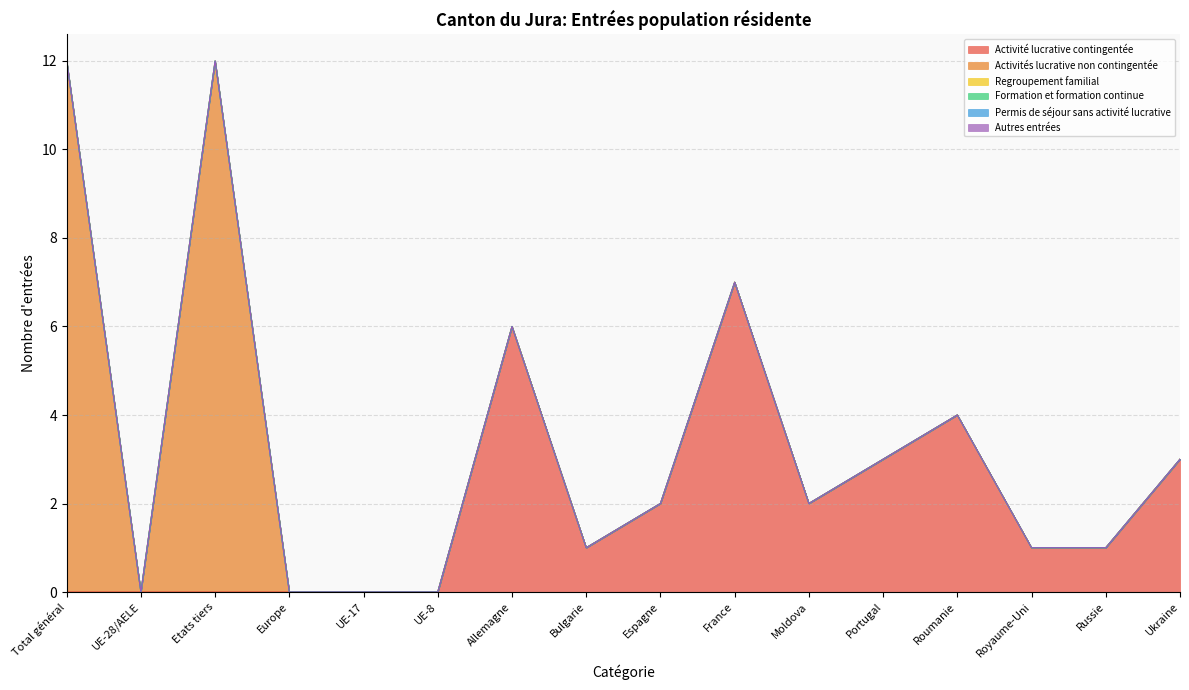

True or false: Activité lucrative contingentée has more than 1 points higher than both neighbors.

True